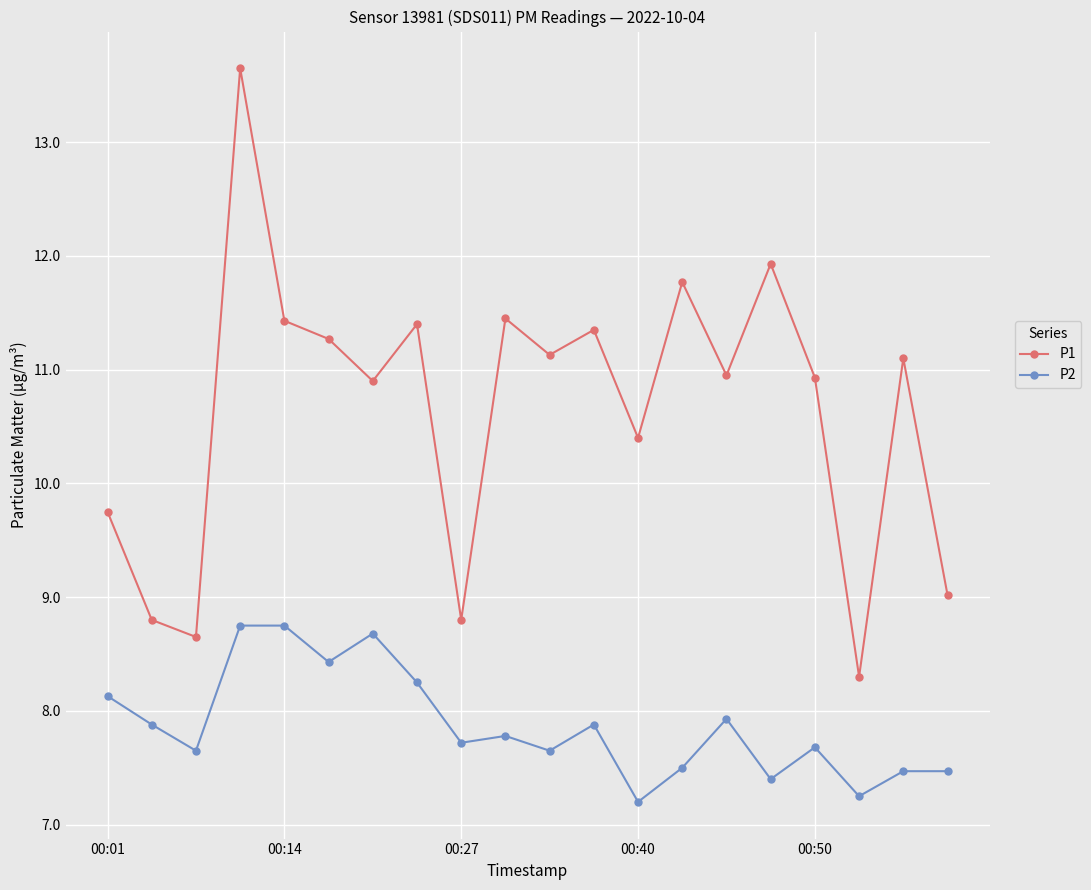

True or false: P1 and P2 intersect in this chart.

False